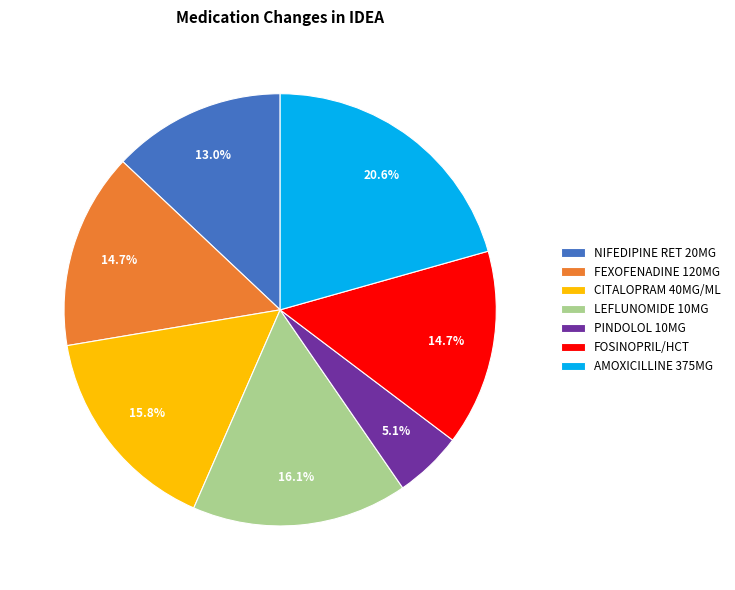

Does NIFEDIPINE RET 20MG account for over 50% of the chart?

No